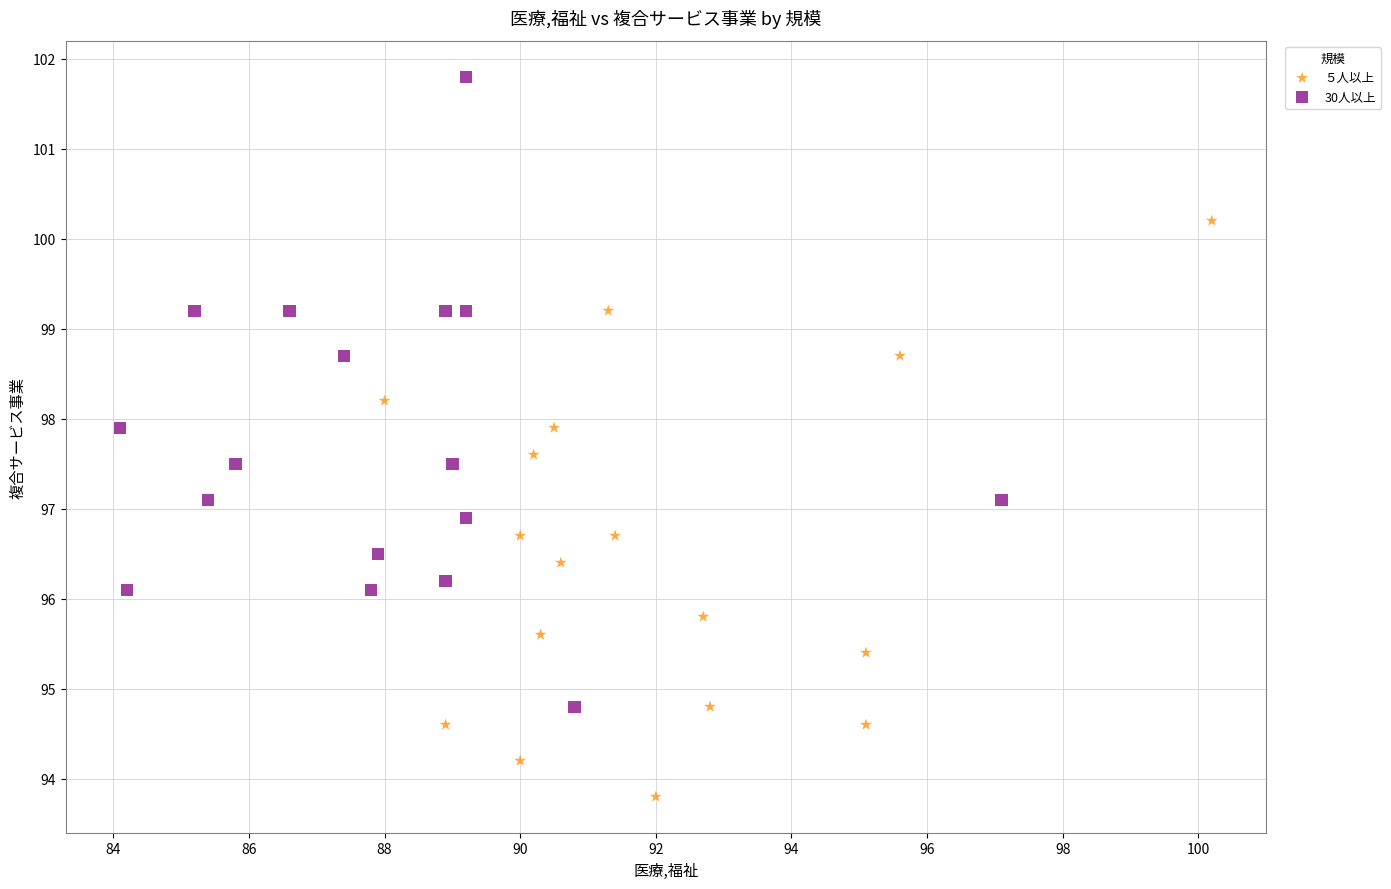

Which series reaches the minimum Y coordinate?

５人以上